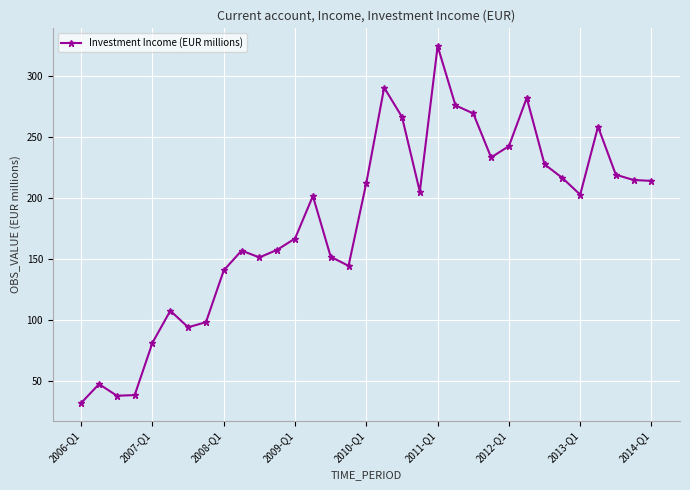

What is the minimum value shown in the chart?

32.4